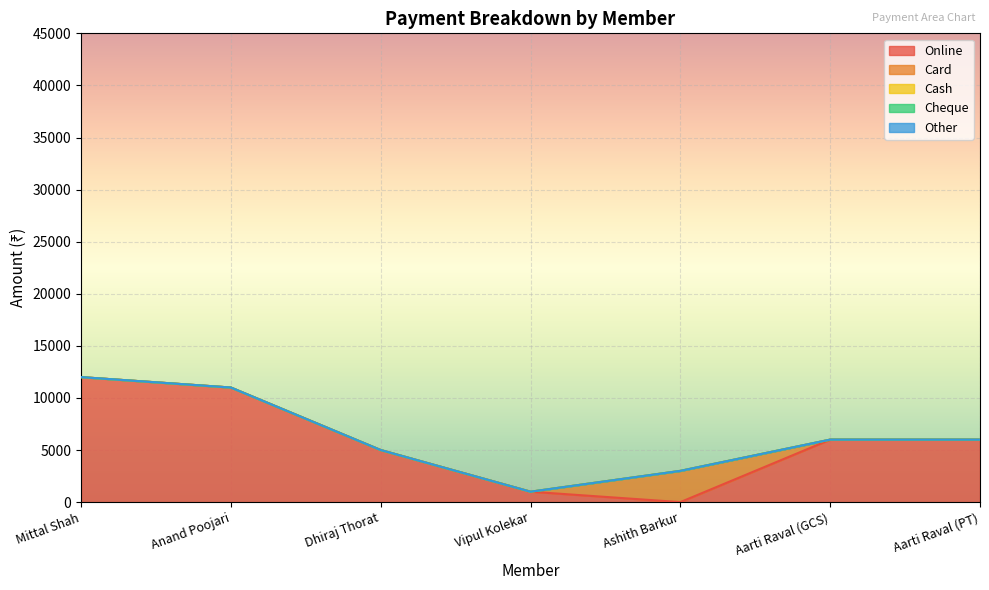

Reading left to right, transcribe all the data shown in this chart.

Online: 12000	11000	5000	1000	0	6000	6000
Card: 0	0	0	0	3000	0	0
Cash: 0	0	0	0	0	0	0
Cheque: 0	0	0	0	0	0	0
Other: 0	0	0	0	0	0	0